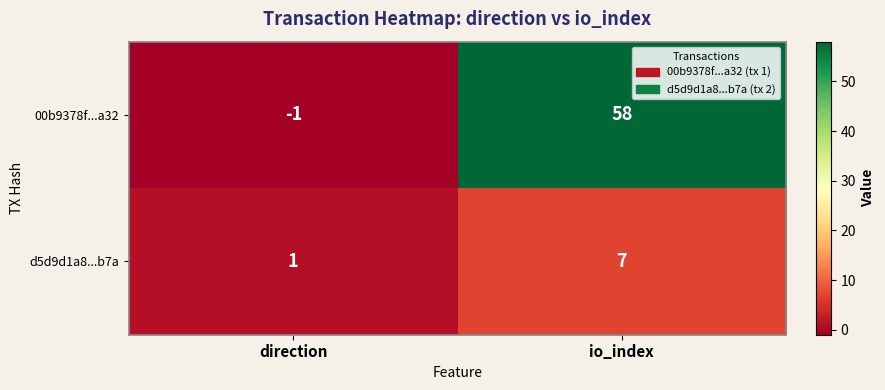

What is the sum of all d5d9d1a8...b7a values?

8